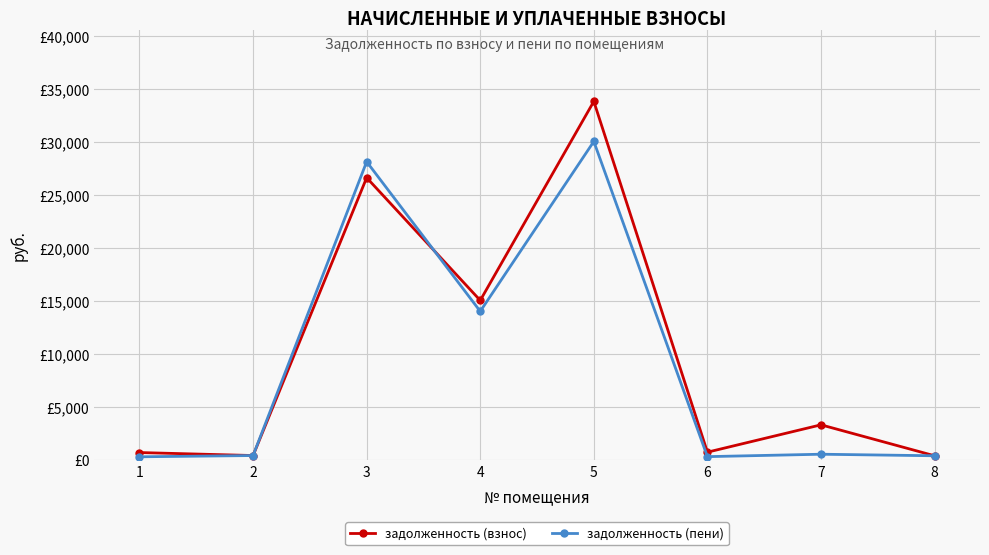

What are all the series names shown in the legend?

задолженность (взнос), задолженность (пени)